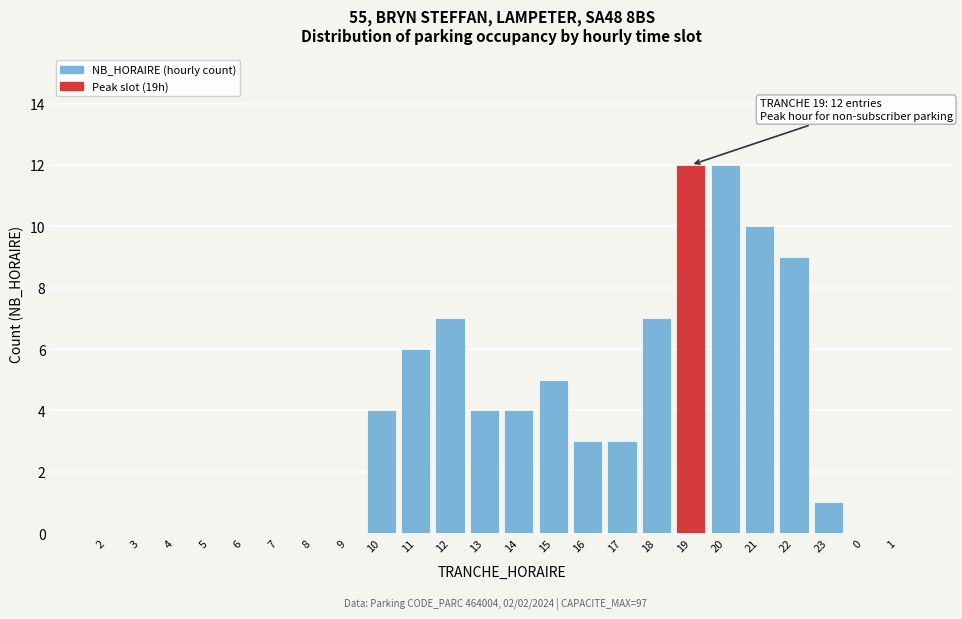

Reading right to left, list all the values displayed in this chart.

1=0	0=0	23=1	22=9	21=10	20=12	19=12	18=7	17=3	16=3	15=5	14=4	13=4	12=7	11=6	10=4	9=0	8=0	7=0	6=0	5=0	4=0	3=0	2=0